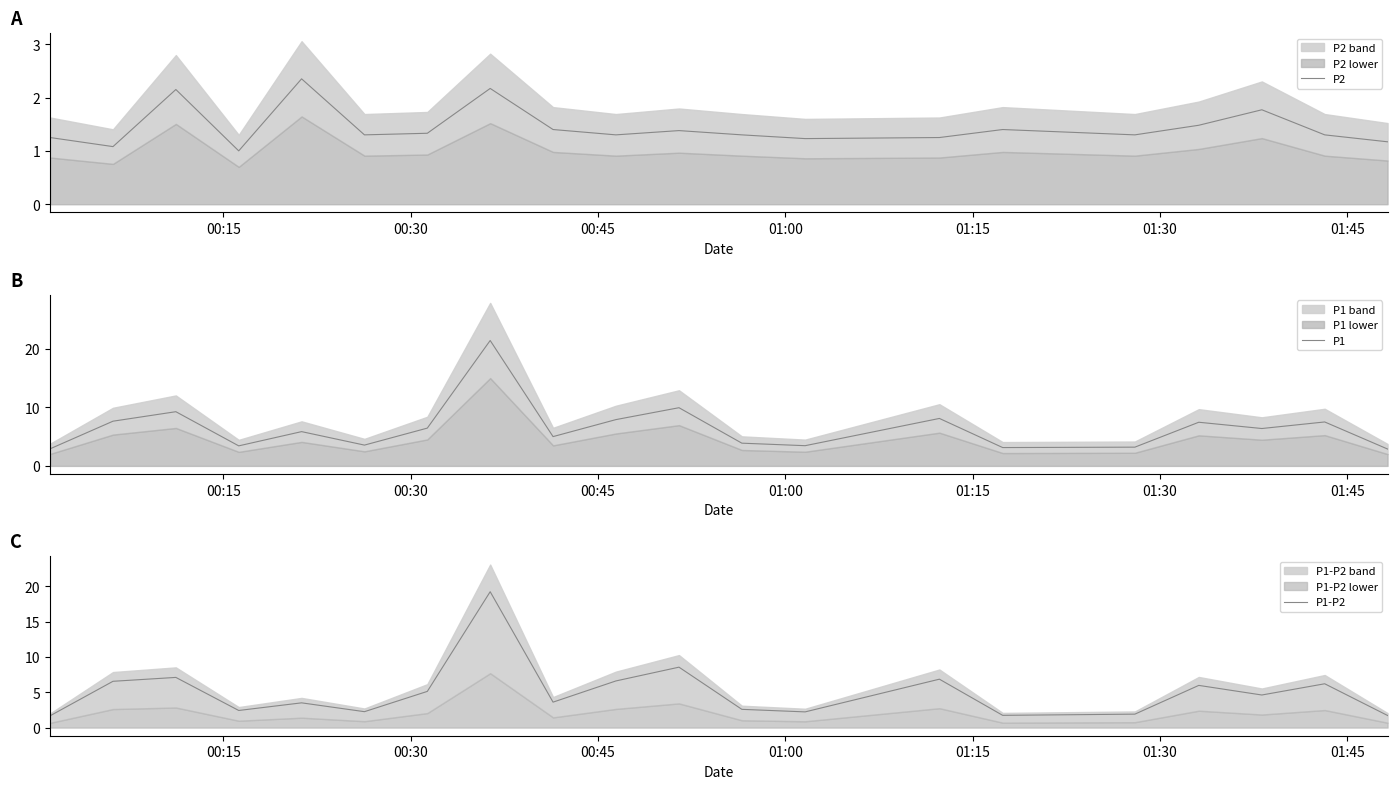

Reading left to right, transcribe all the data shown in this chart.

P2: 1.2	1.1	2.1	1.0	2.4	1.3	1.3	2.2	1.4	1.3	1.4	1.3	1.2	1.2	1.4	1.3	1.5	1.8	1.3	1.2
P1: 2.9	7.6	9.2	3.4	5.8	3.5	6.5	21.4	5.0	7.9	9.9	3.9	3.5	8.1	3.1	3.2	7.5	6.4	7.5	2.9
P1-P2: 1.7	6.5	7.1	2.4	3.5	2.2	5.1	19.2	3.6	6.6	8.6	2.6	2.2	6.8	1.7	1.9	6.0	4.6	6.2	1.7